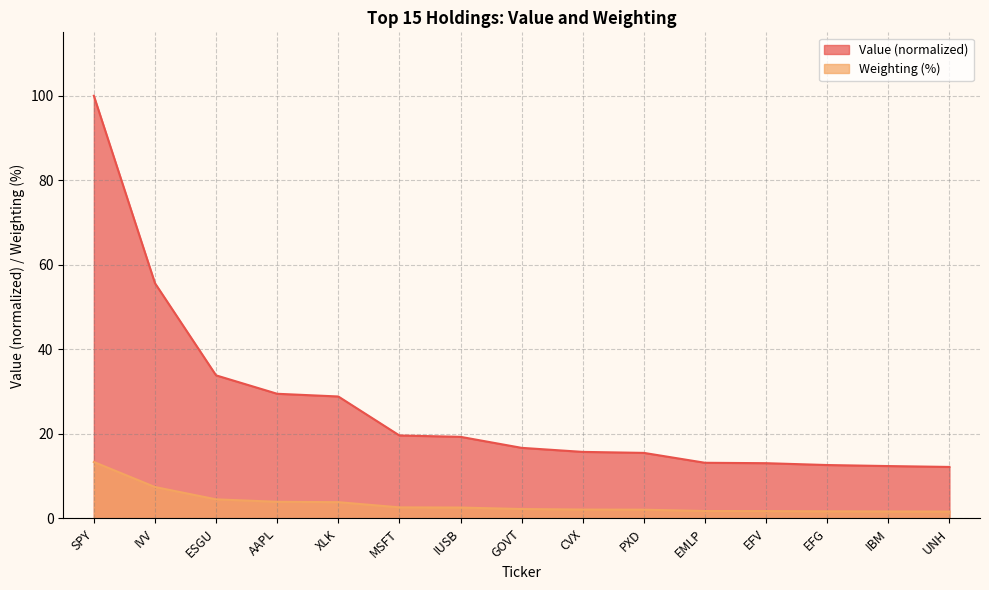

What is the sum of all Value values?

398.2